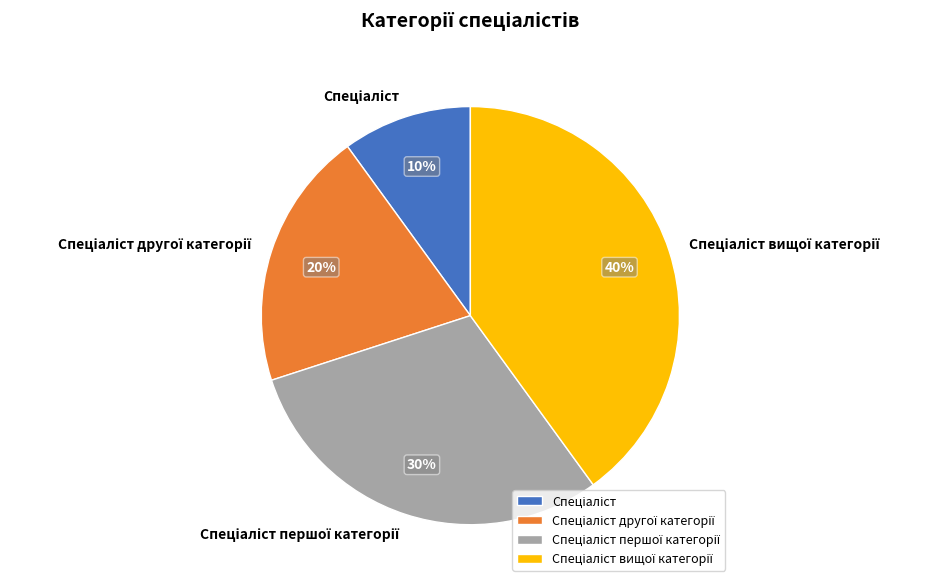

To the nearest percent, what is the difference between the largest and smallest slice percentages?

30%